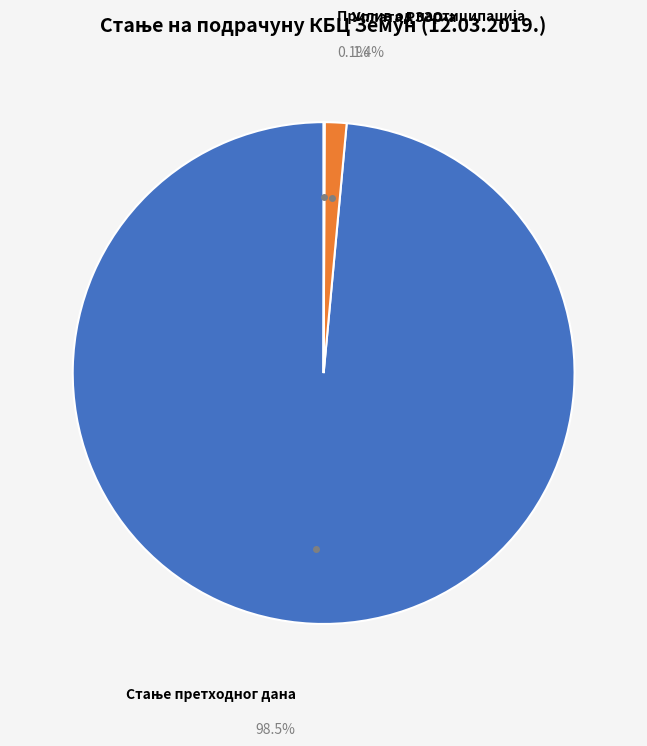

Which category has the biggest portion of the pie?

Стање претходног дана